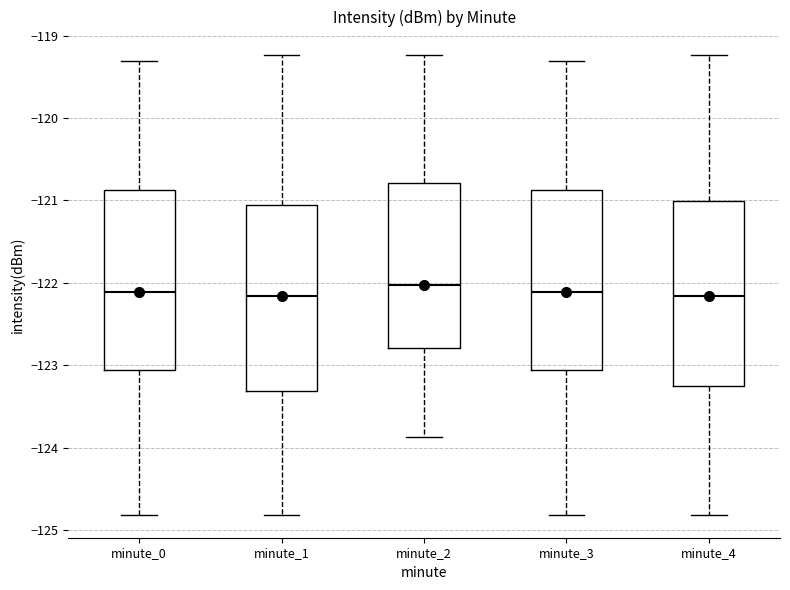

Reading left to right, transcribe this box plot: for each box, give where its median line is, the range the box spans, and where its two whiskers end, as read against the y-axis. The values are not printed on the chart, so give them approximately, as read against the axis.

minute_0: median -122.1, box -123.1 to -120.9, whiskers -124.8 to -119.3
minute_1: median -122.2, box -123.3 to -121.1, whiskers -124.8 to -119.2
minute_2: median -122.0, box -122.8 to -120.8, whiskers -123.9 to -119.2
minute_3: median -122.1, box -123.1 to -120.9, whiskers -124.8 to -119.3
minute_4: median -122.2, box -123.2 to -121.0, whiskers -124.8 to -119.2